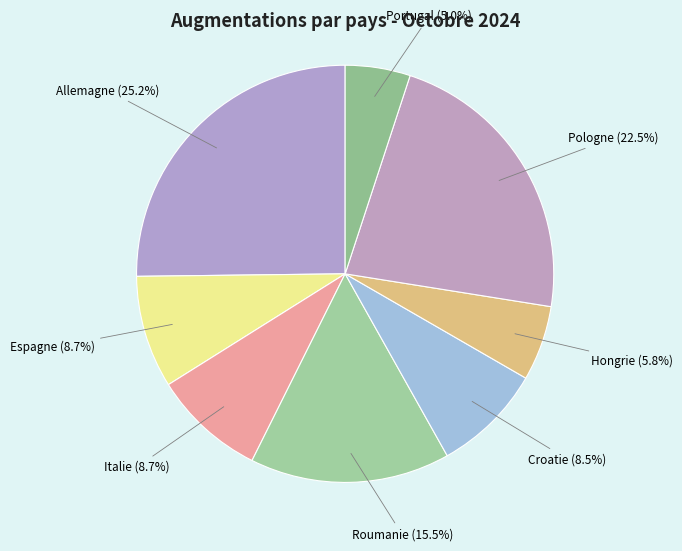

Which category has the smallest portion of the pie?

Portugal